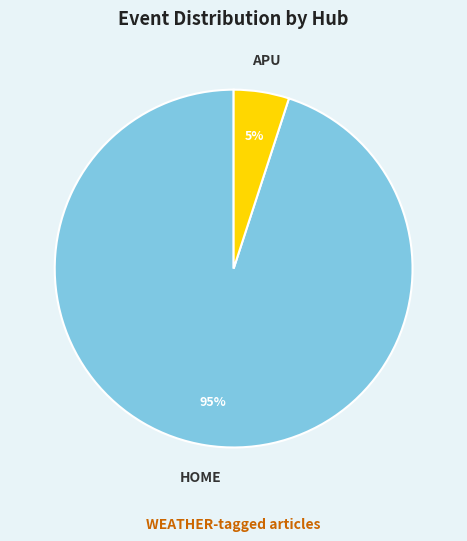

Is it true that APU is 5% of the pie?

True